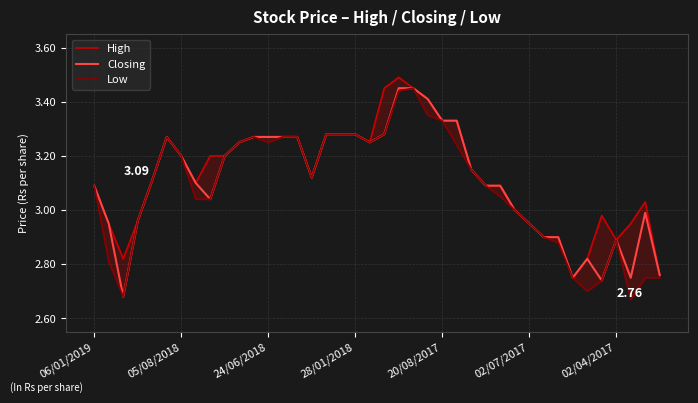

What value does the Low series have at 38?

2.8